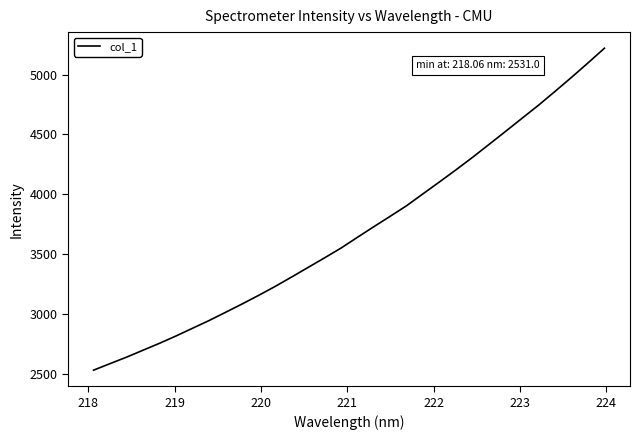

What is the difference between the maximum and minimum values?

2689.3